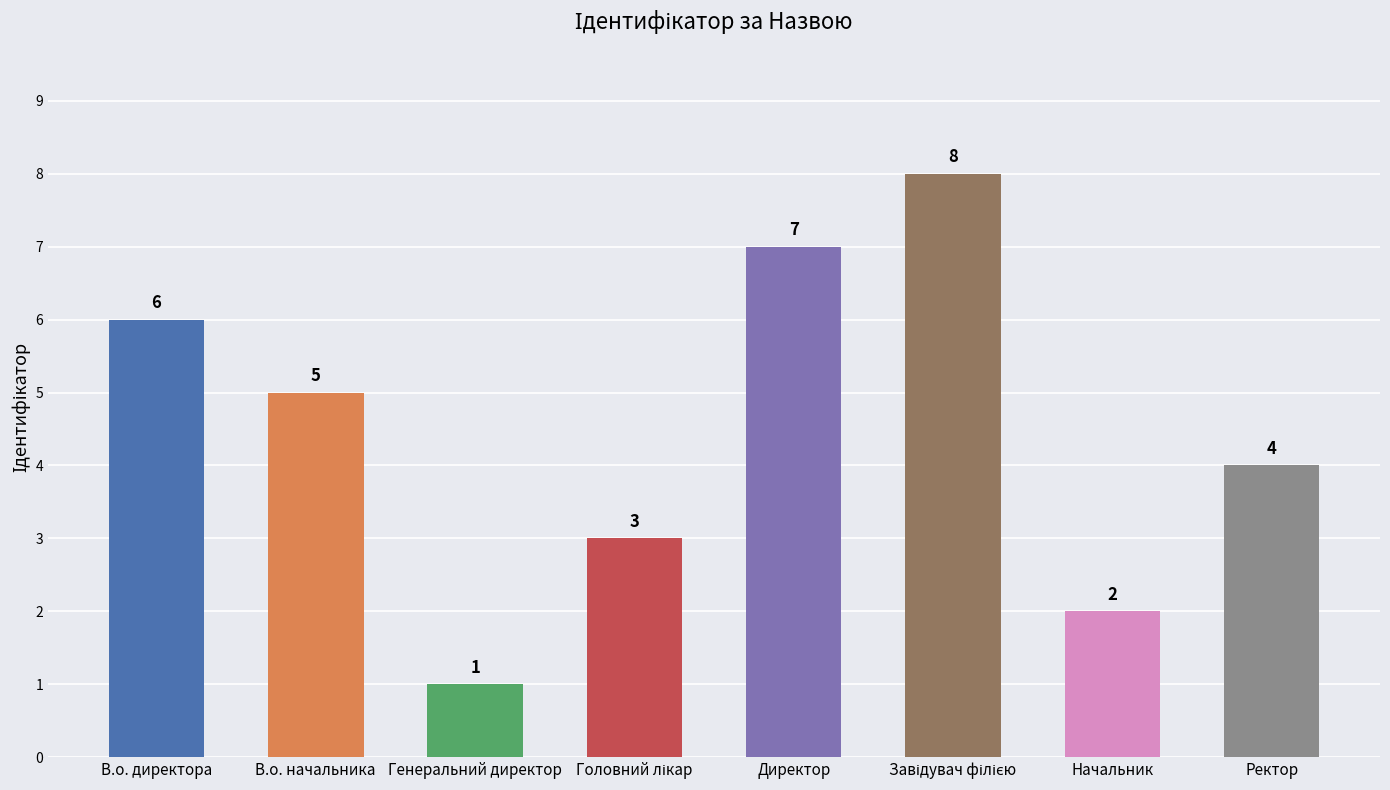

Reading left to right, what are all the values shown in this chart?

6	5	1	3	7	8	2	4